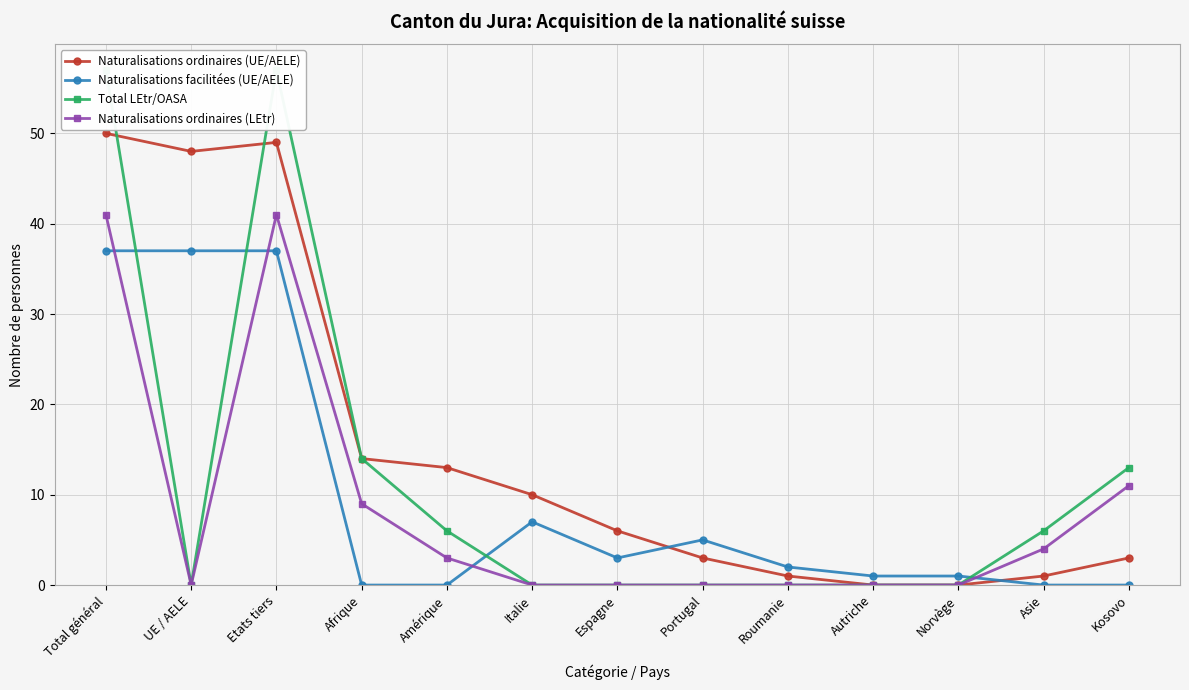

The Naturalisations facilitées (UE/AELE) series shows 10 at Italie. True or false?

False